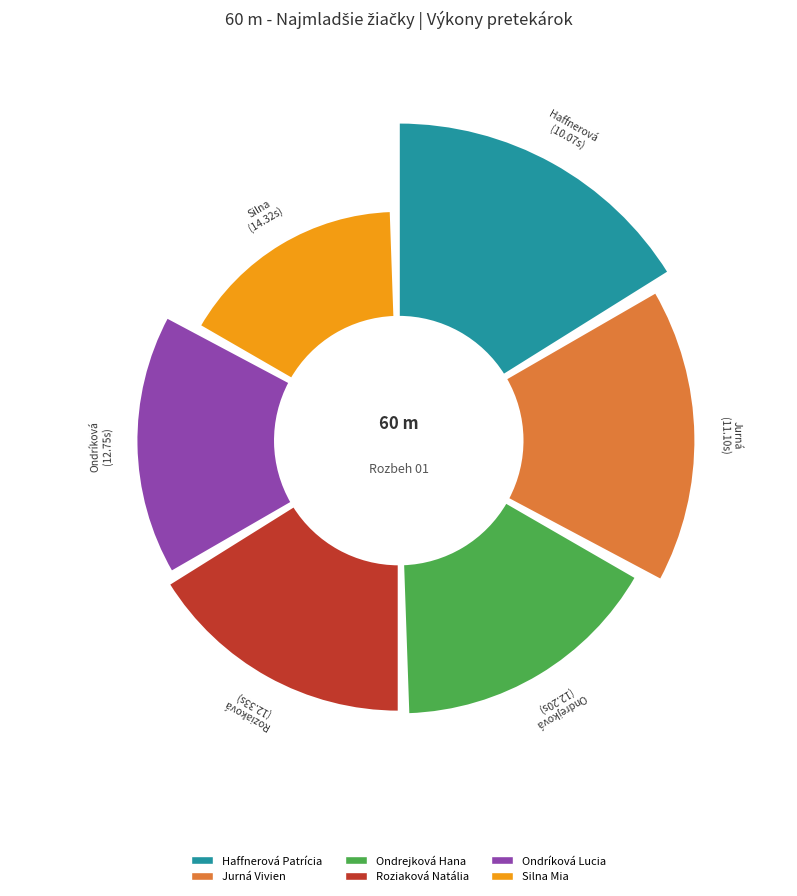

Does Jurná Vivien represent more than half of the total?

No